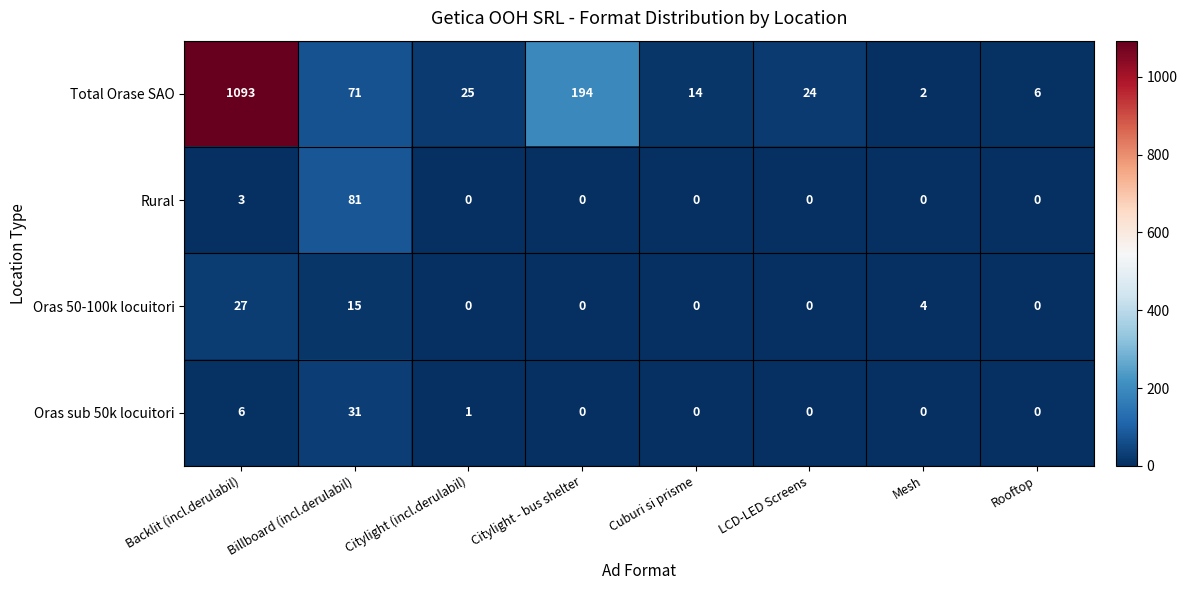

How many series are shown in this chart?

4